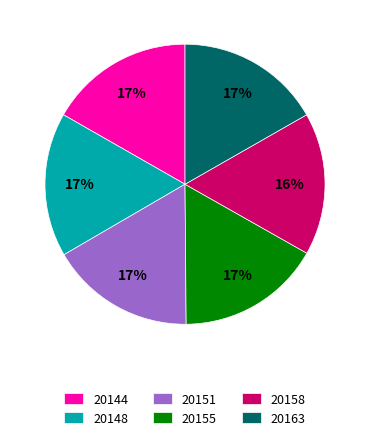

Does 20144 account for over 50% of the chart?

No